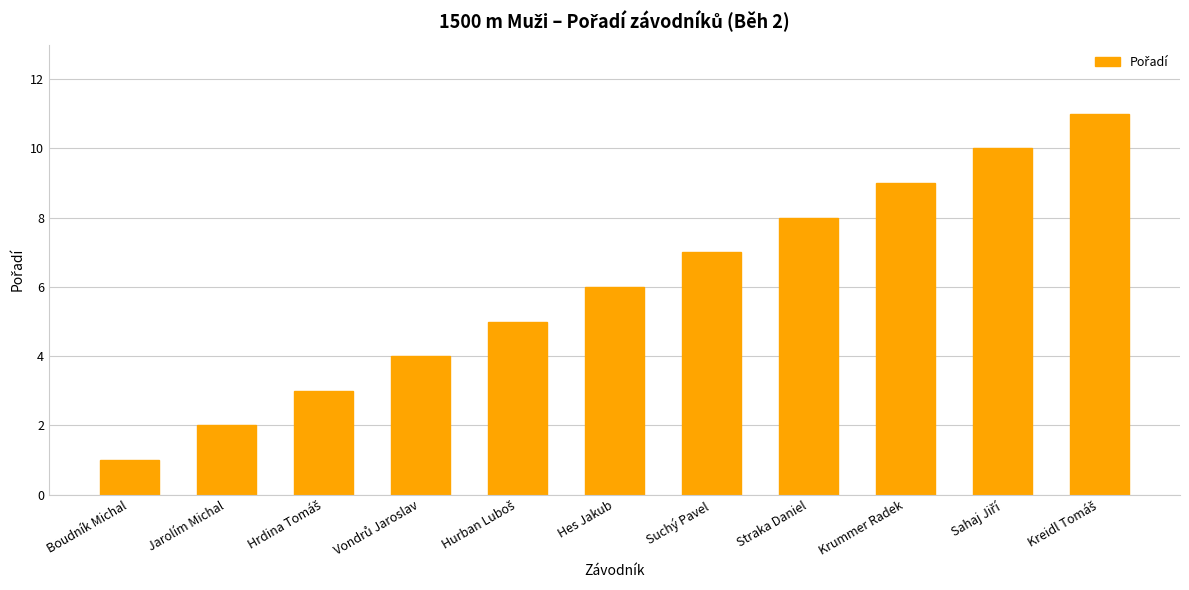

What is the label of the 6th bar from the right?

Hes Jakub